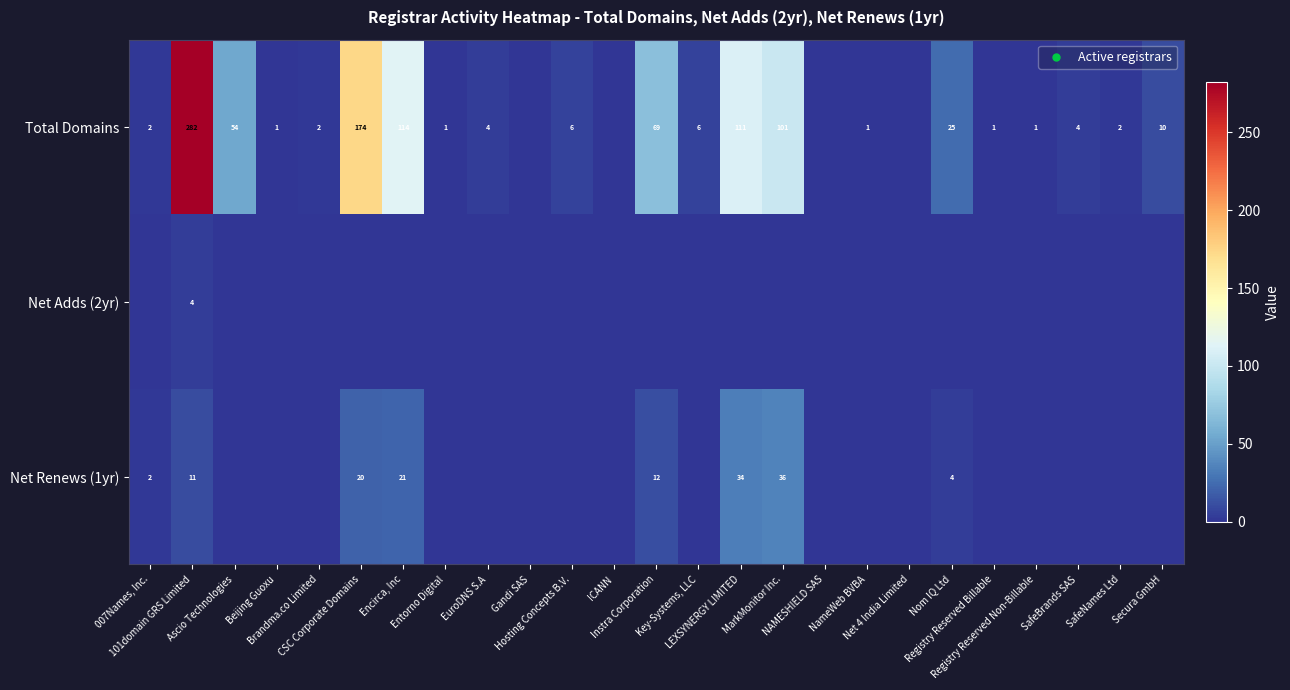

At how many categories does at least one series exceed 251?

1